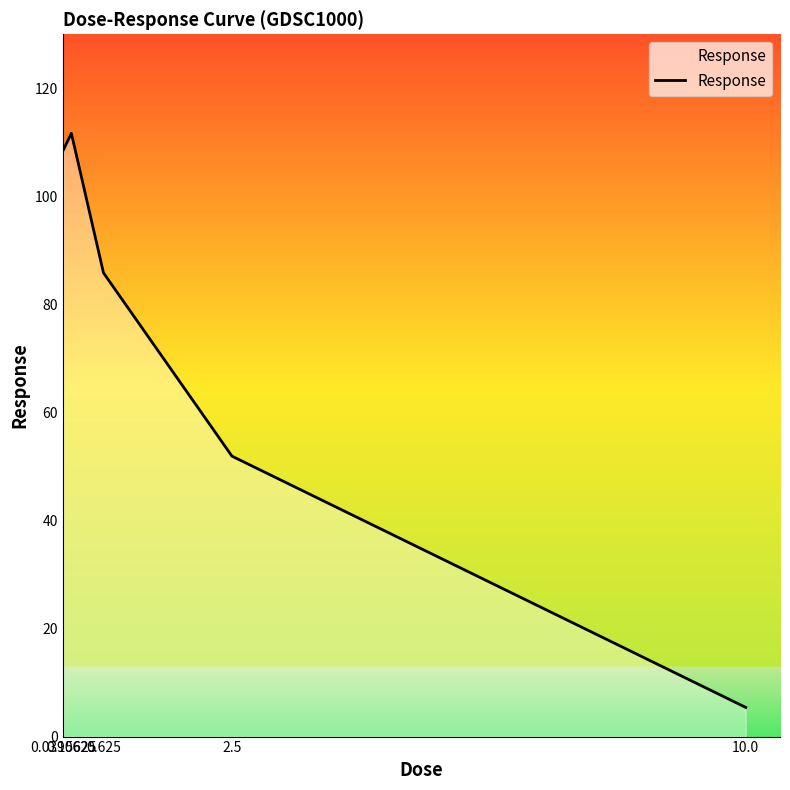

At which category does the data reach its first local peak?

0.15625